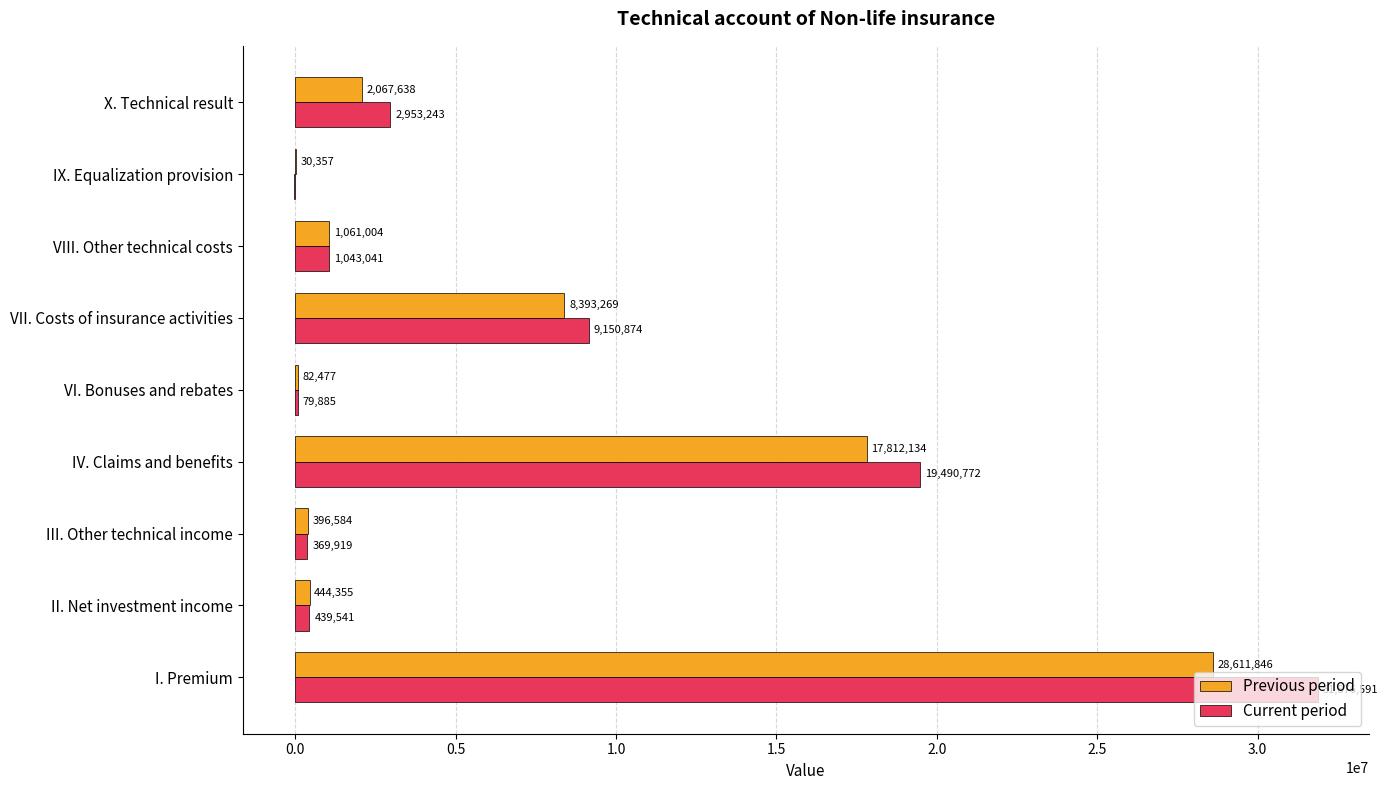

Which series changed the most between IV. Claims and benefits and VII. Costs of insurance activities?

Current period